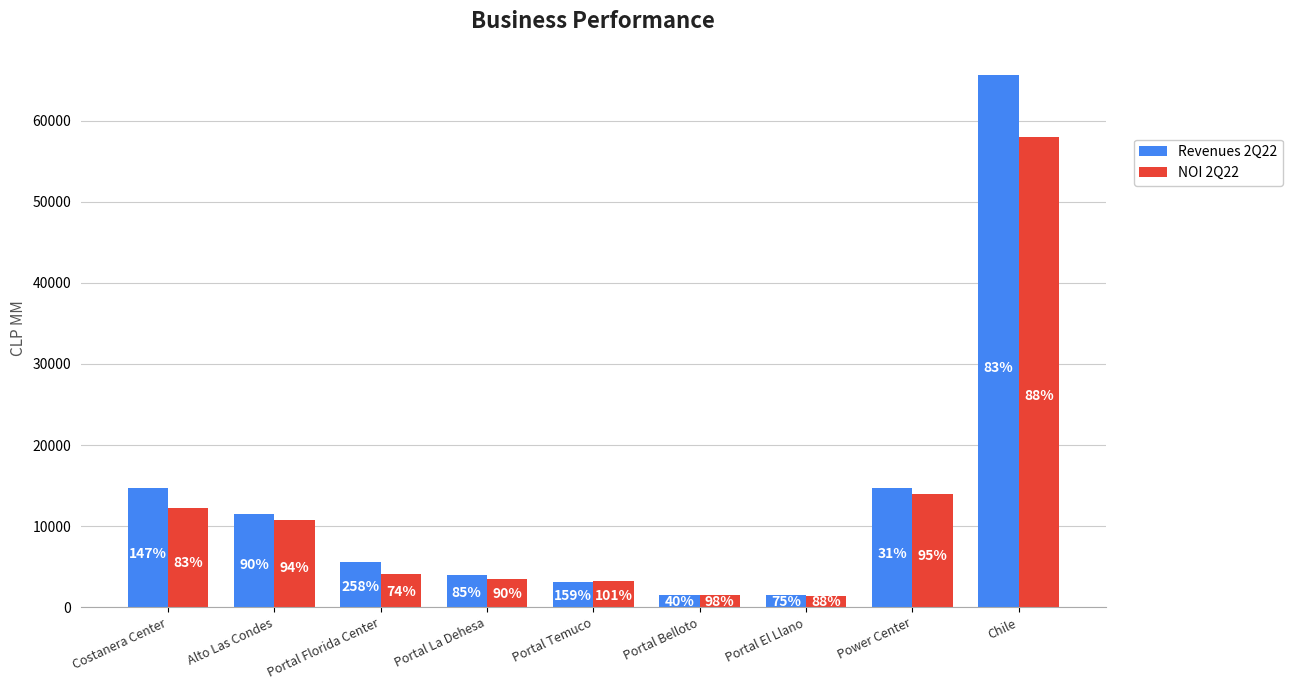

Rank the series at Portal Belloto from lowest to highest value.

NOI 2Q22, Revenues 2Q22